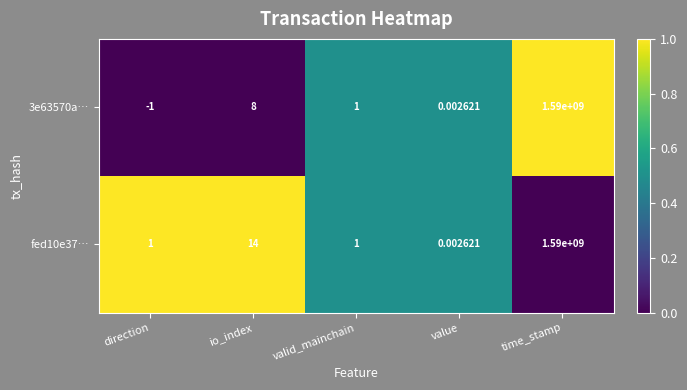

What is the spread (max minus min) of values at direction?

2.0